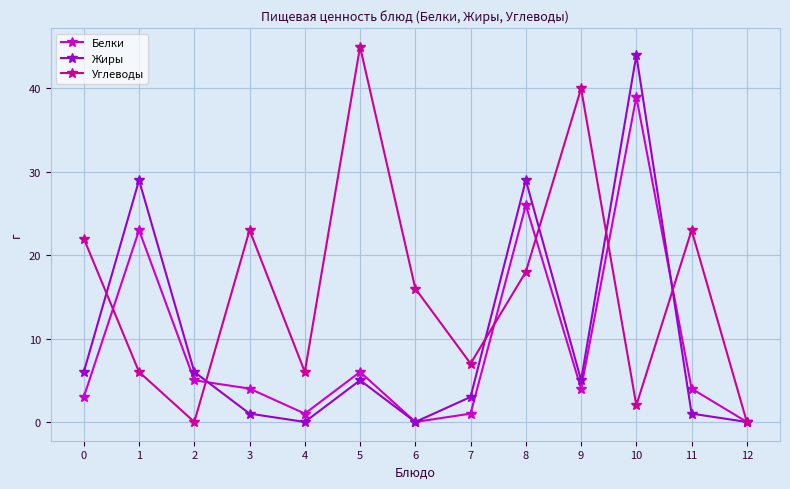

True or false: Белки has a value of 9 at 5.

False